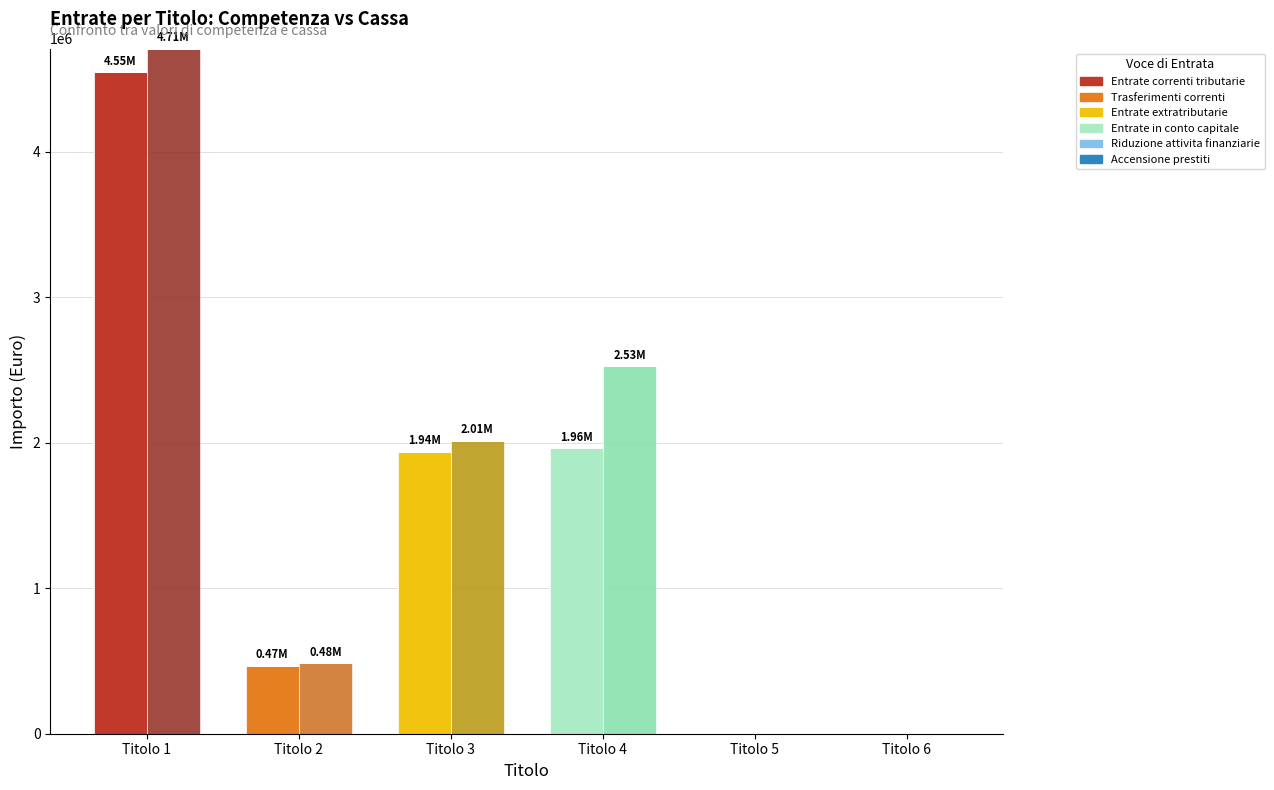

The value of Entrate in conto capitale at Titolo 2 is 0.0. True or false?

True